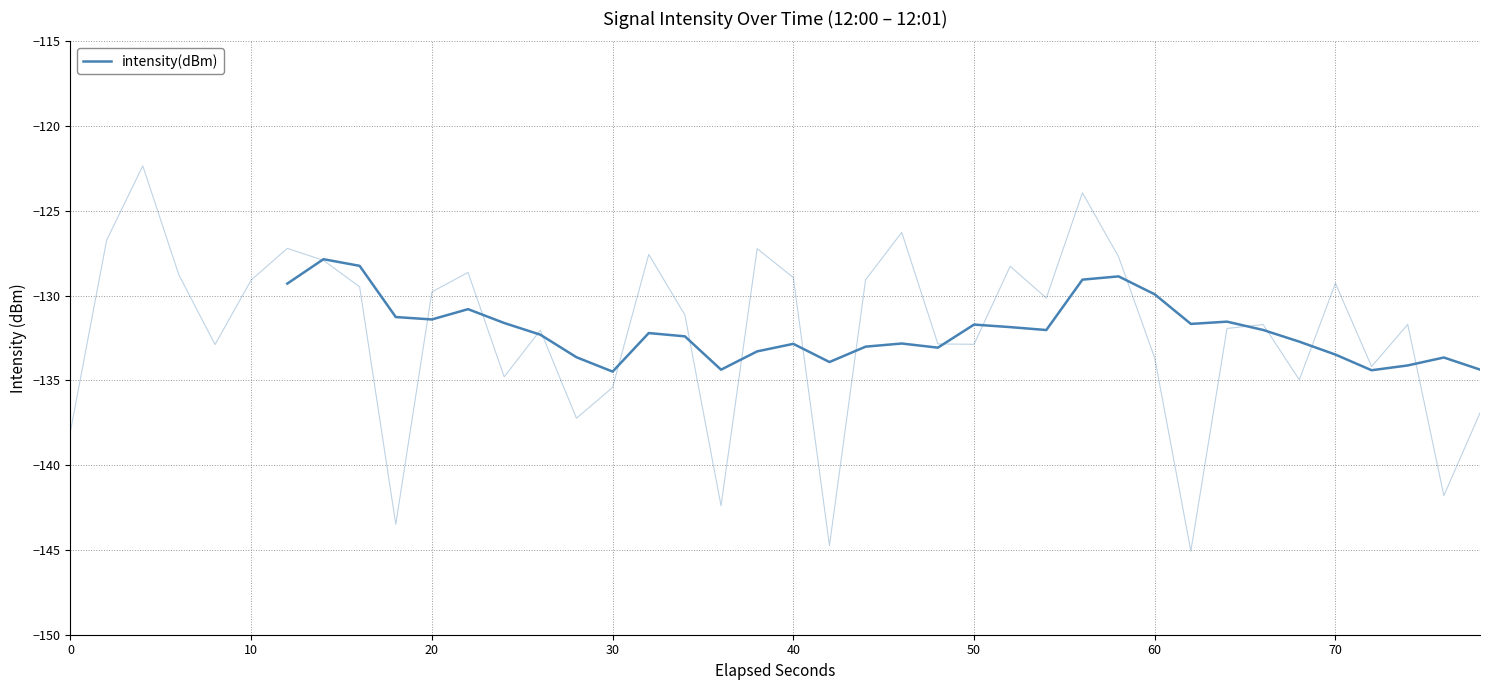

Is this an area chart (filled region under the line)?

No